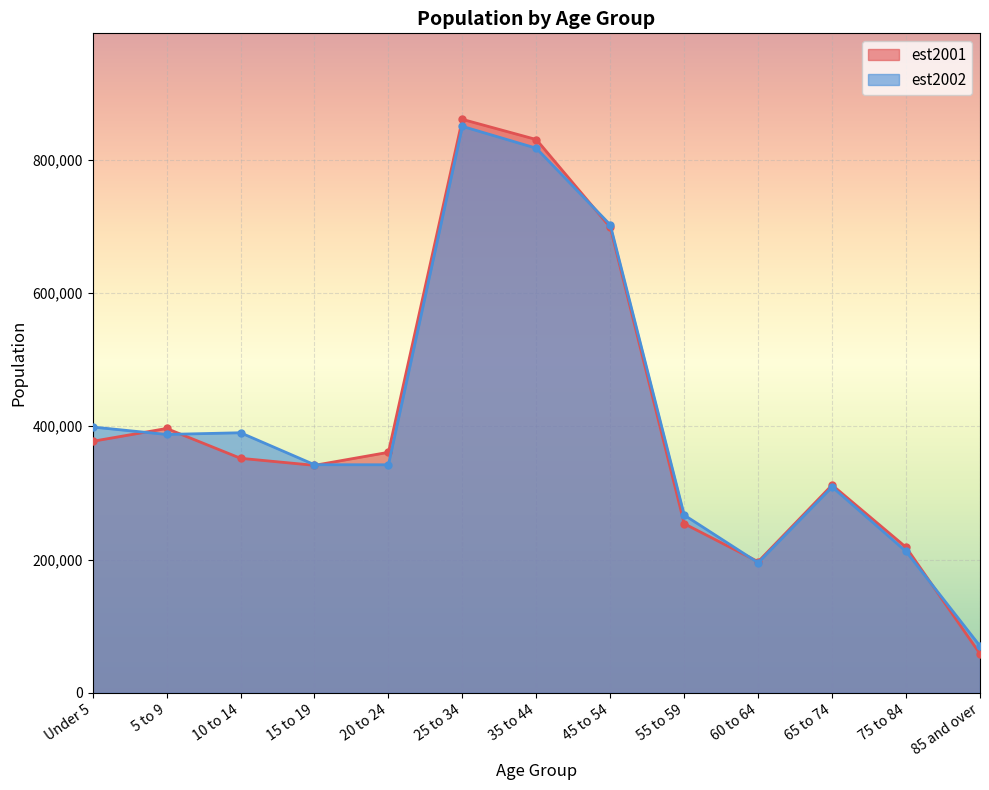

What is the label of the 11th point from the right?

10 to 14